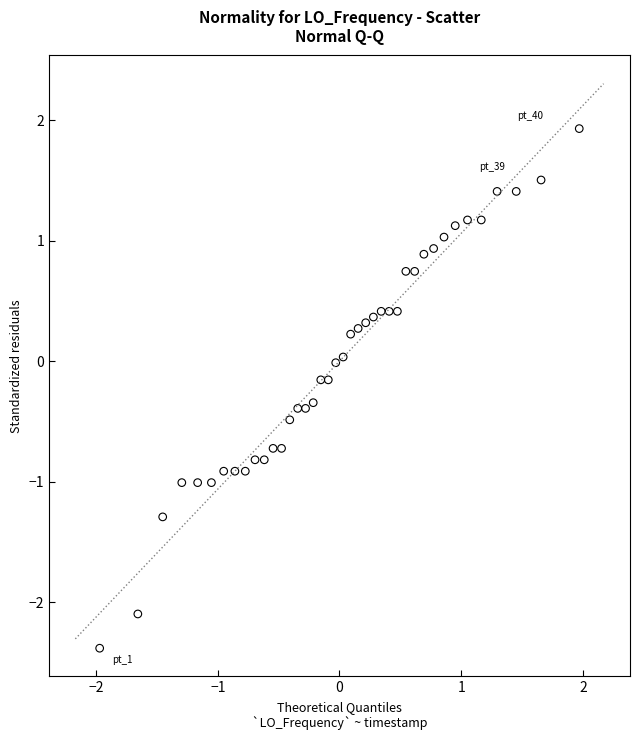

What is the range of X values (max minus min)?

3.9